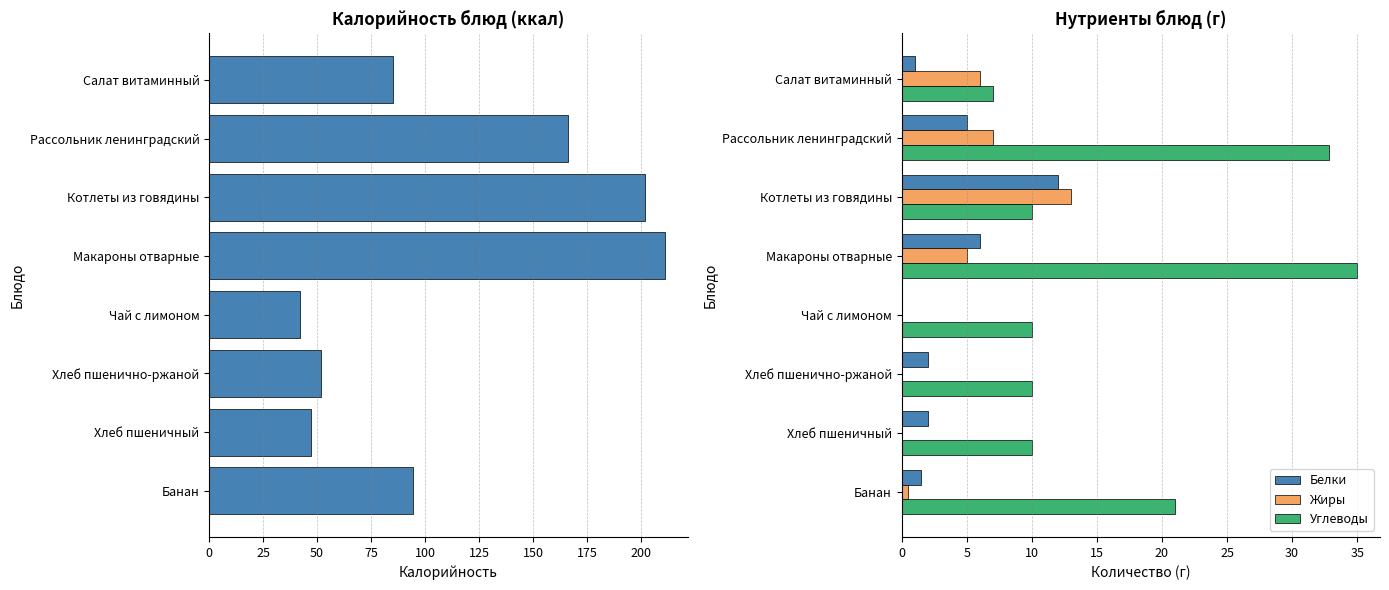

What is the value of the Белки bar at the 8th from the left?

1.5